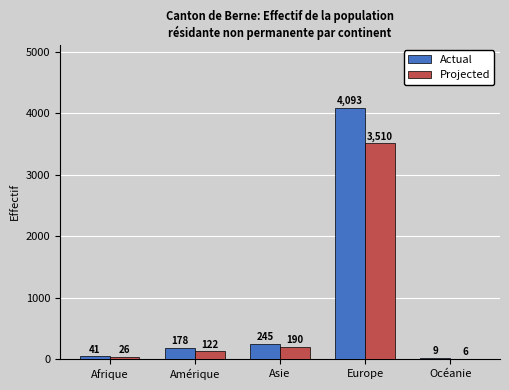

What is the sum of the Projected values at Europe and Afrique?

3536